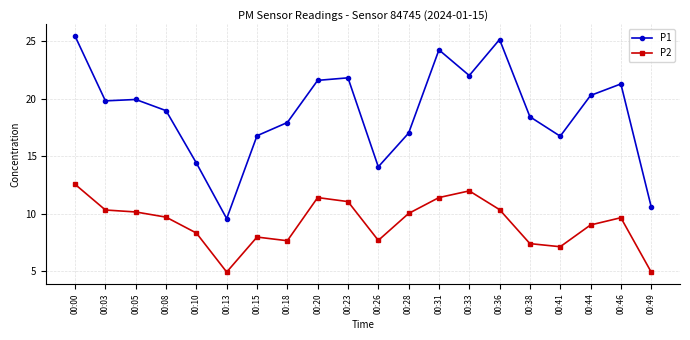

What is the difference between the second highest and minimum values in the P1 series?

15.6